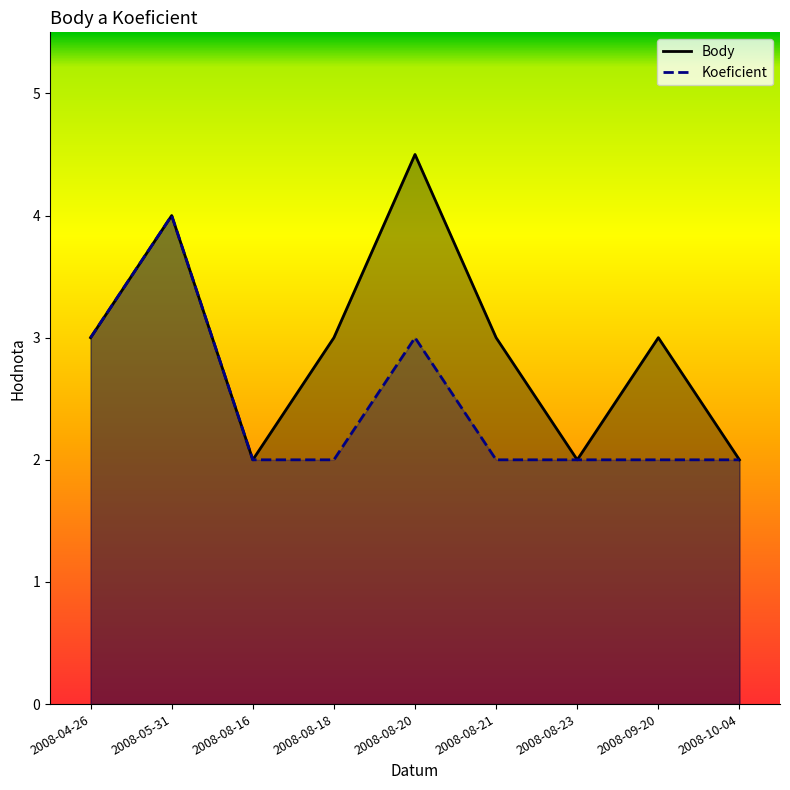

Which category has the lowest value in the Koeficient series?

2008-08-16